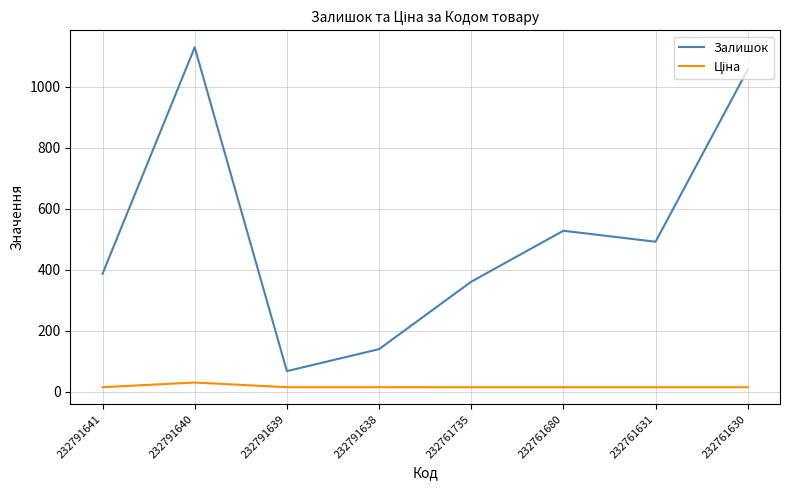

Rank the categories by Залишок value from lowest to highest.

232791639, 232791638, 232761735, 232791641, 232761631, 232761680, 232761630, 232791640